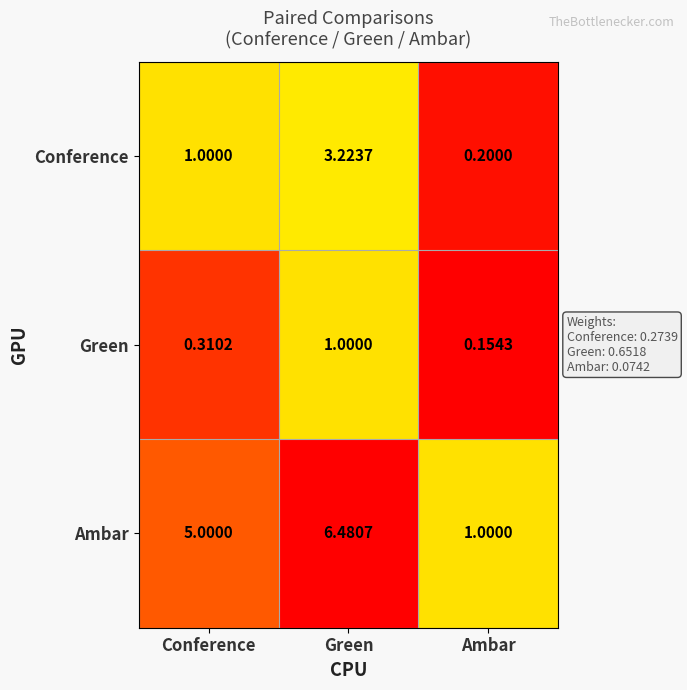

Rank the series by their average value, from highest to lowest.

Ambar, Conference, Green